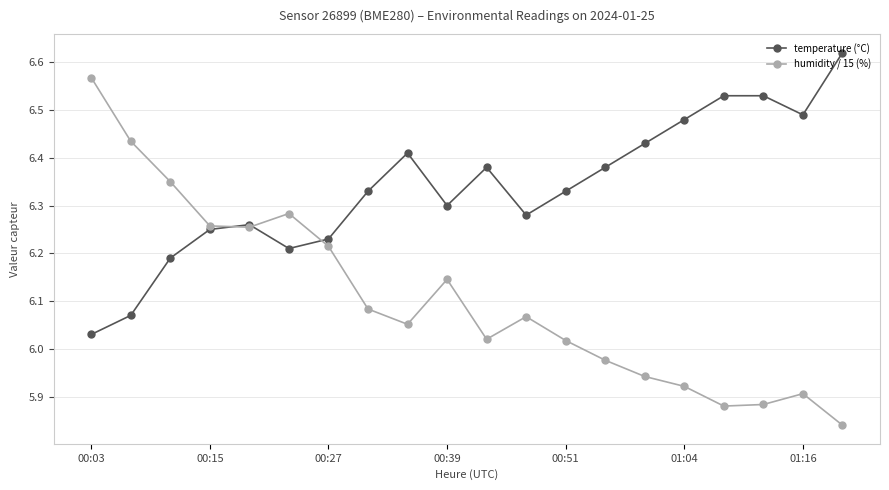

At how many categories does at least one series exceed 5?

20